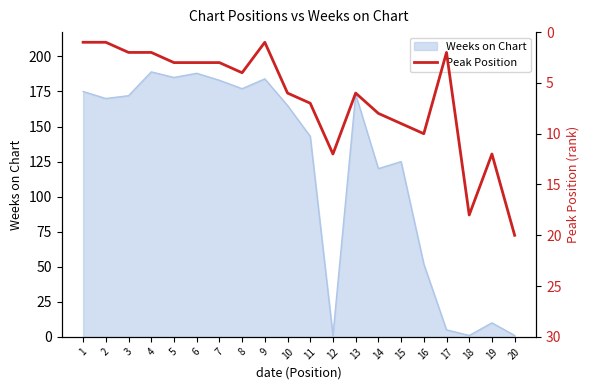

Read the value at 8.

4